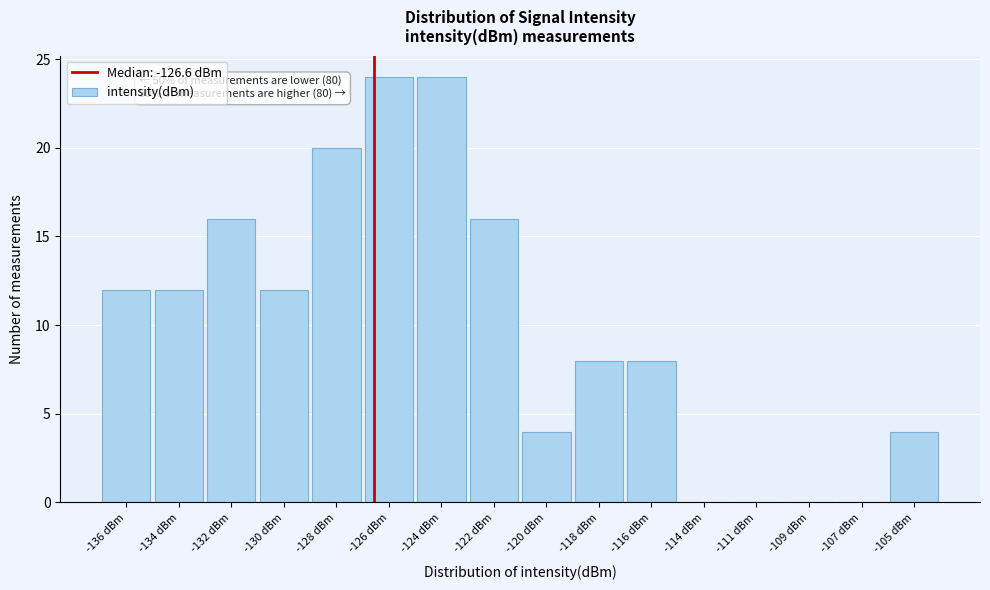

Reading left to right, list all the values displayed in this chart.

-136 dBm=12	-134 dBm=12	-132 dBm=16	-130 dBm=12	-128 dBm=20	-126 dBm=24	-124 dBm=24	-122 dBm=16	-120 dBm=4	-118 dBm=8	-116 dBm=8	-114 dBm=0	-111 dBm=0	-109 dBm=0	-107 dBm=0	-105 dBm=4